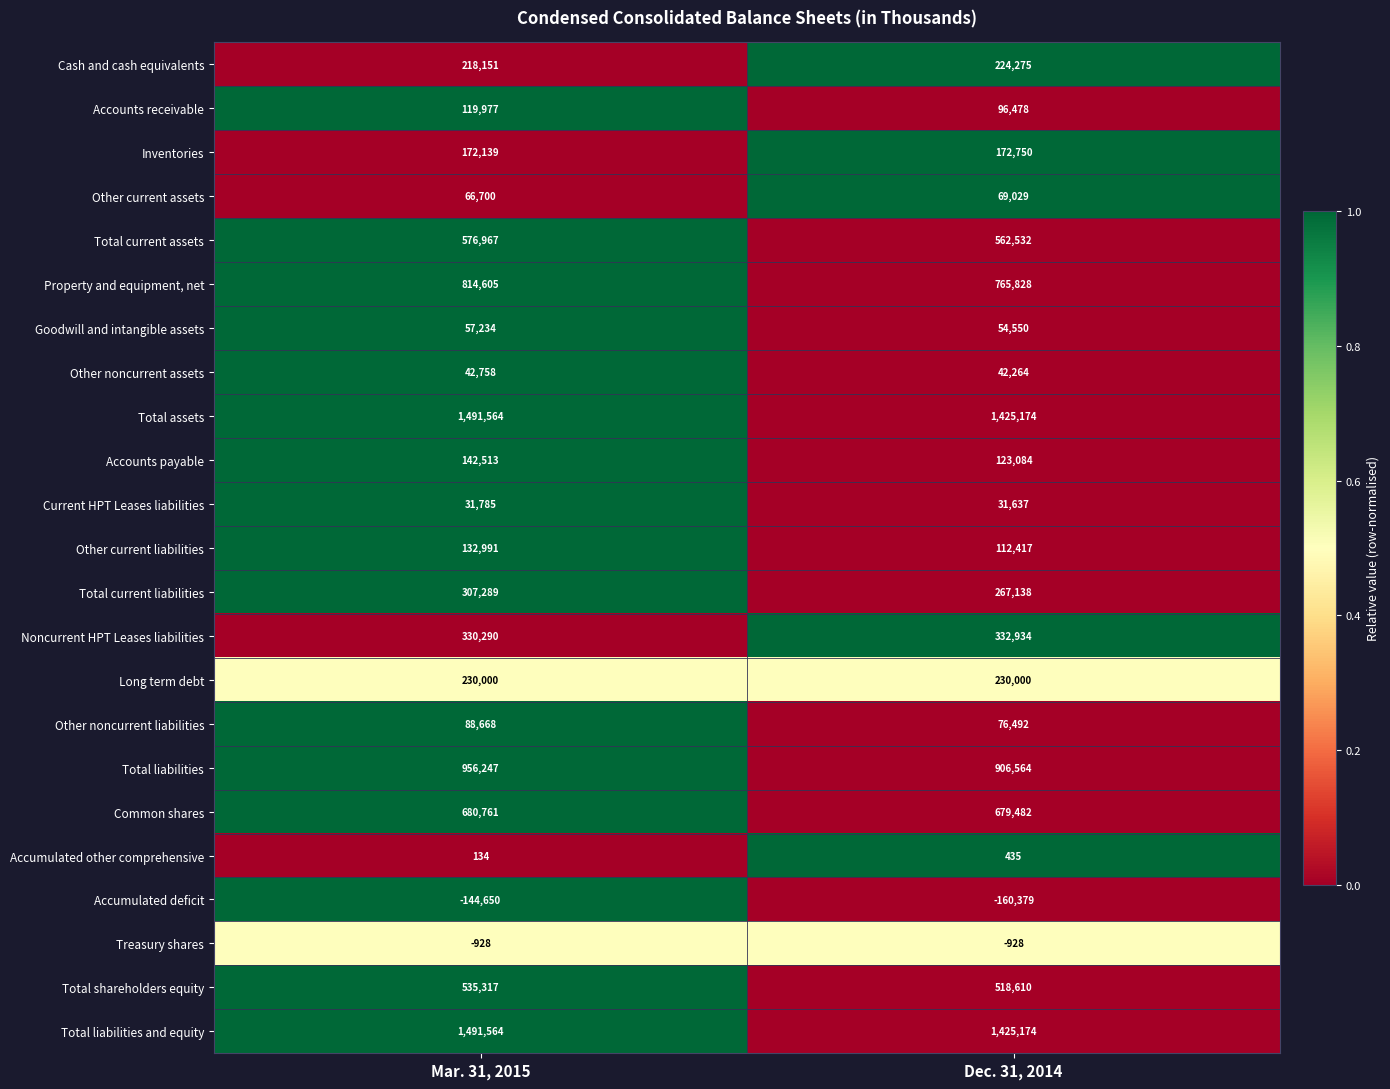

The value of Long term debt at Mar. 31, 2015 is 230000. True or false?

True